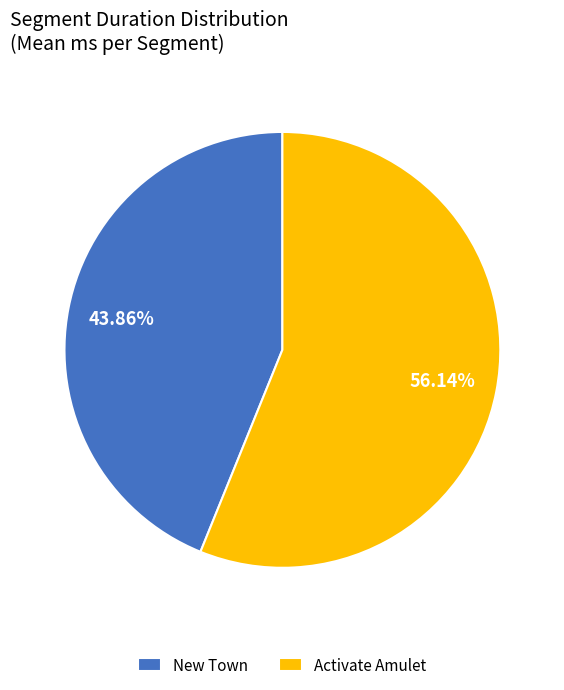

Approximately how many times larger is the value at New Town compared to Activate Amulet?

0.8